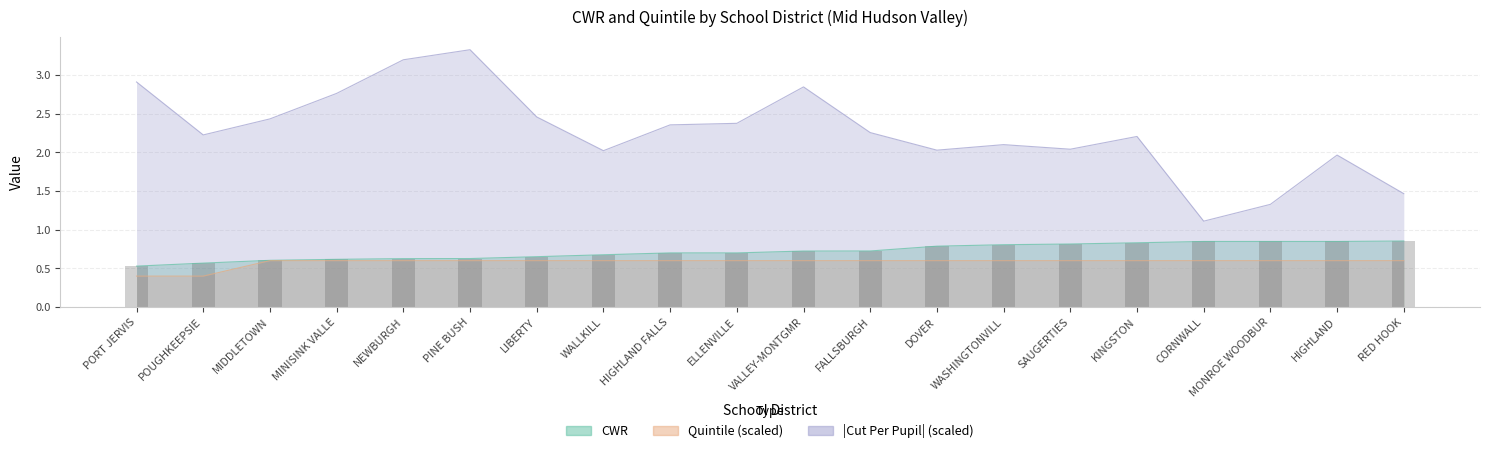

The Quintile series shows 0.4 at POUGHKEEPSIE. True or false?

True